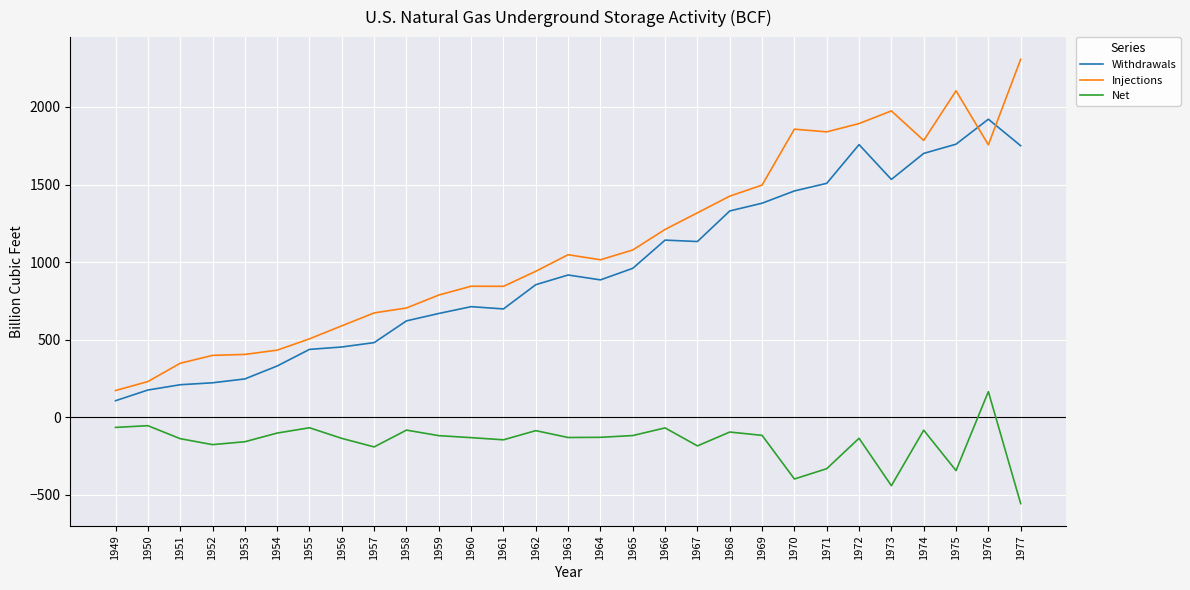

What is the difference between the second highest and second lowest values in the Net series?

387.0